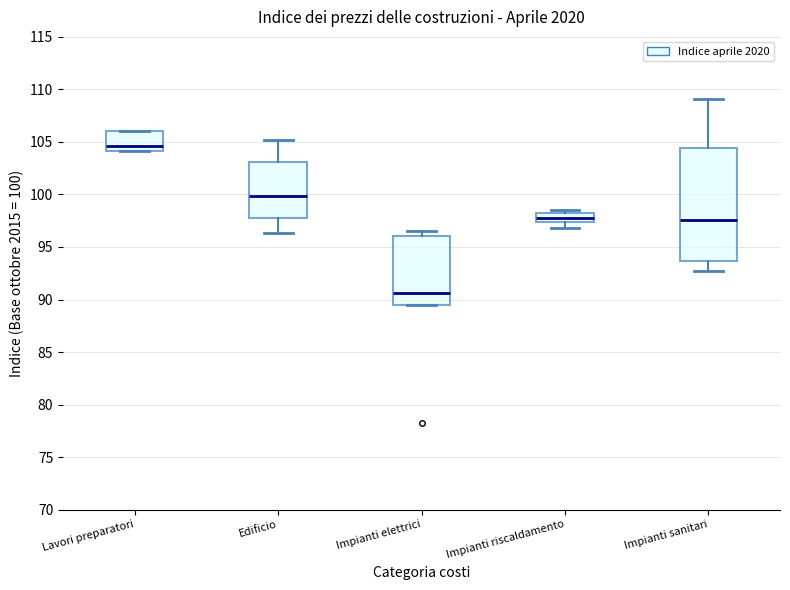

Reading left to right, transcribe this box plot: for each box, give where its median line is, the range the box spans, and where its two whiskers end, as read against the y-axis. The values are not printed on the chart, so give them approximately, as read against the axis.

Lavori preparatori: median 104.5, box 104.0 to 106.0, whiskers 104.0 to 106.0
Edificio: median 100.0, box 98.0 to 103.0, whiskers 96.5 to 105.0
Impianti elettrici: median 90.5, box 89.5 to 96.0, whiskers 89.5 to 96.5
Impianti riscaldamento: median 98.0 (inside the box), box 97.5 to 98.0, whiskers 97.0 to 98.5
Impianti sanitari: median 97.5, box 93.5 to 104.5, whiskers 92.5 to 109.0